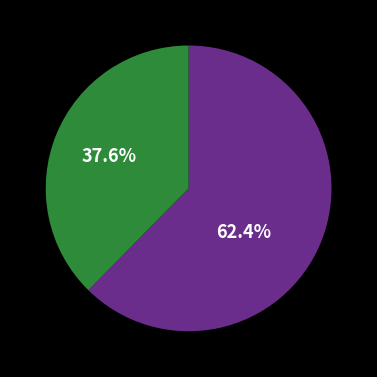

How many segments does this pie chart have?

2